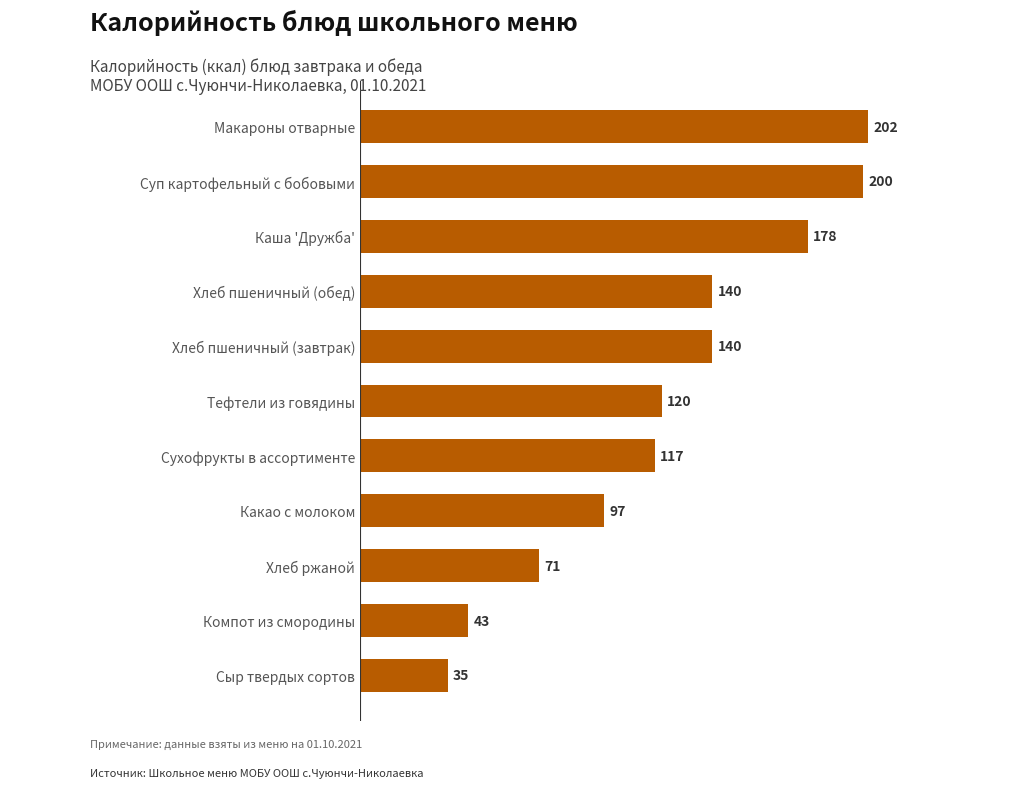

Which label corresponds to the smallest value in the chart?

Сыр твердых сортов